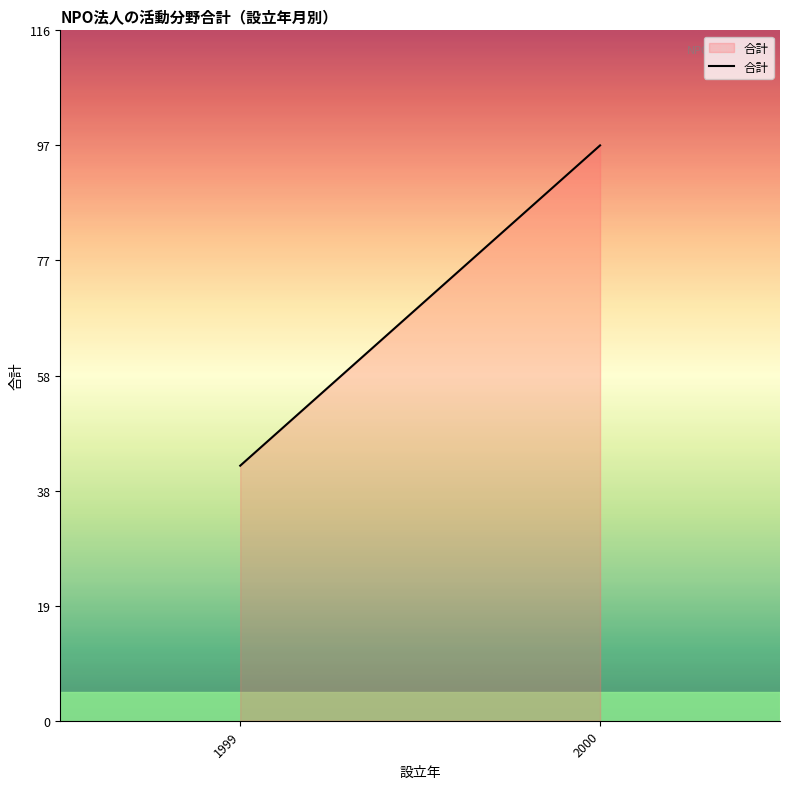

What is the value of the 1st point from the left?

43